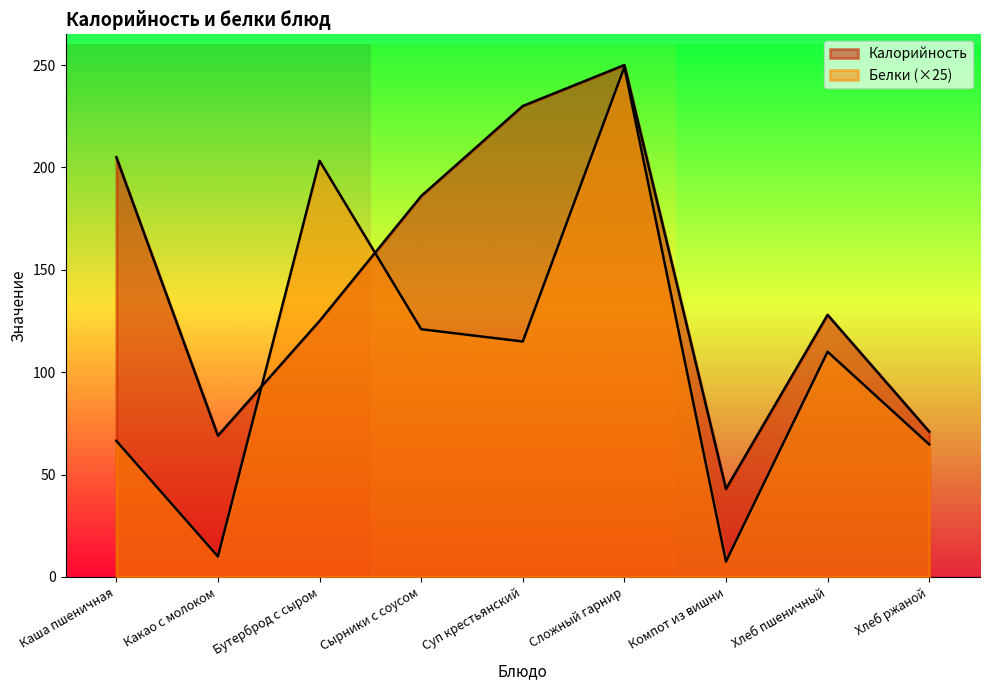

Which category has the lowest value in the Белки series?

Компот из вишни